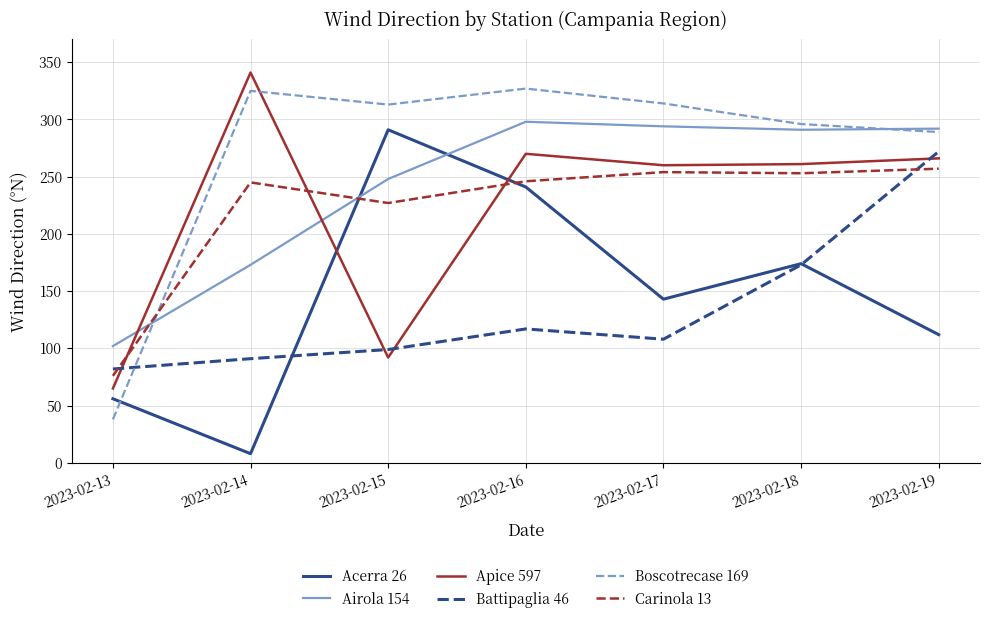

What is the difference between the second highest and second lowest values in the Apice 597 series?

178